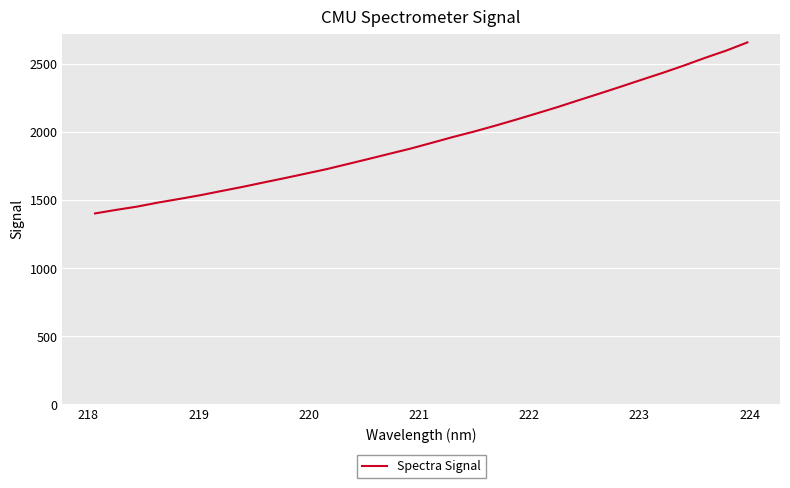

What is the maximum value shown in the chart?

2660.1